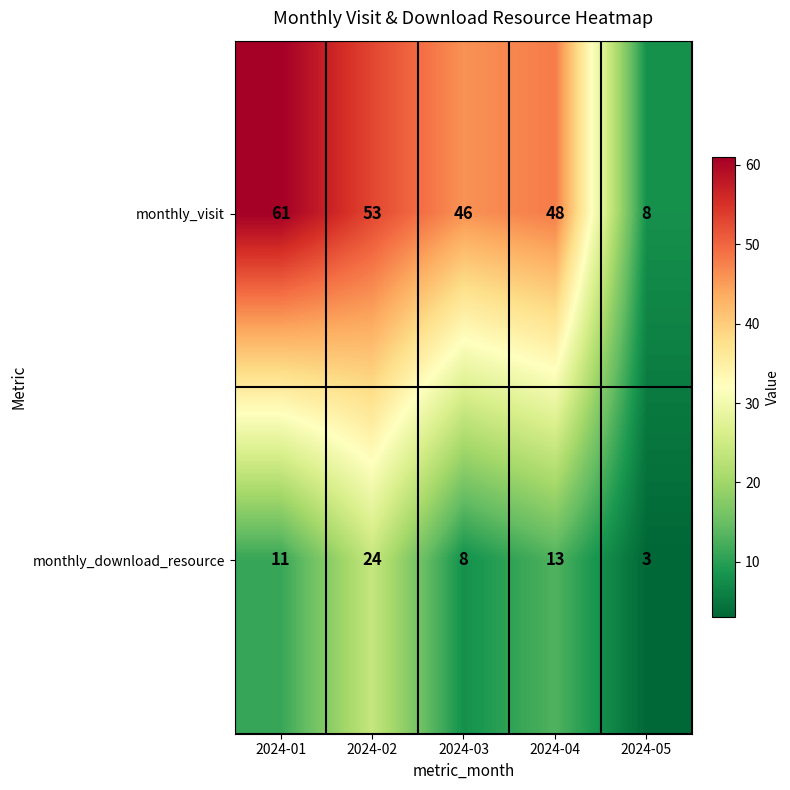

How many data points does each series have?

5